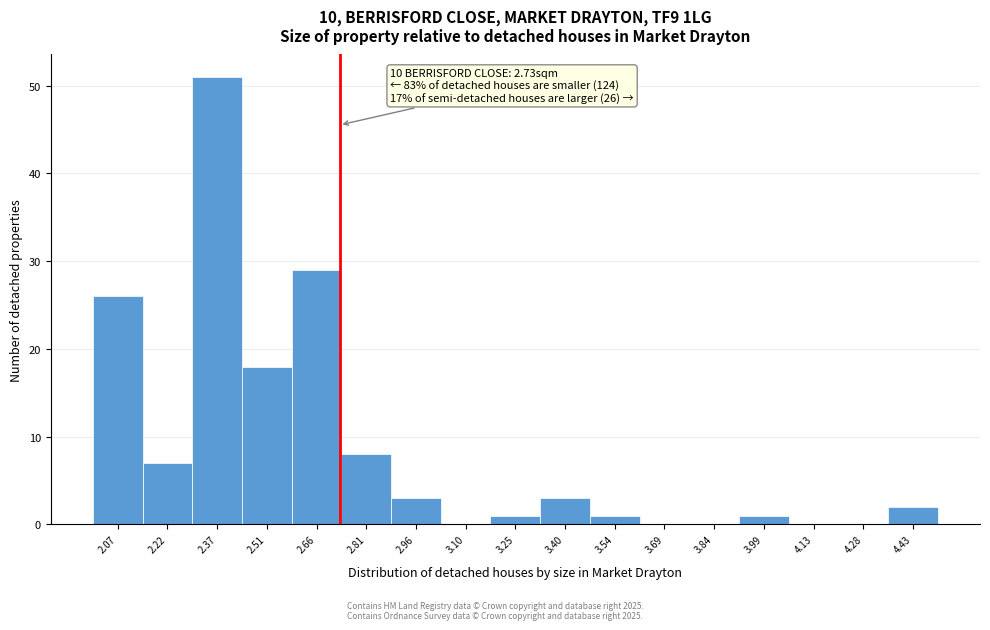

Which range on the x-axis has the tallest bar?

2.30 to 2.44